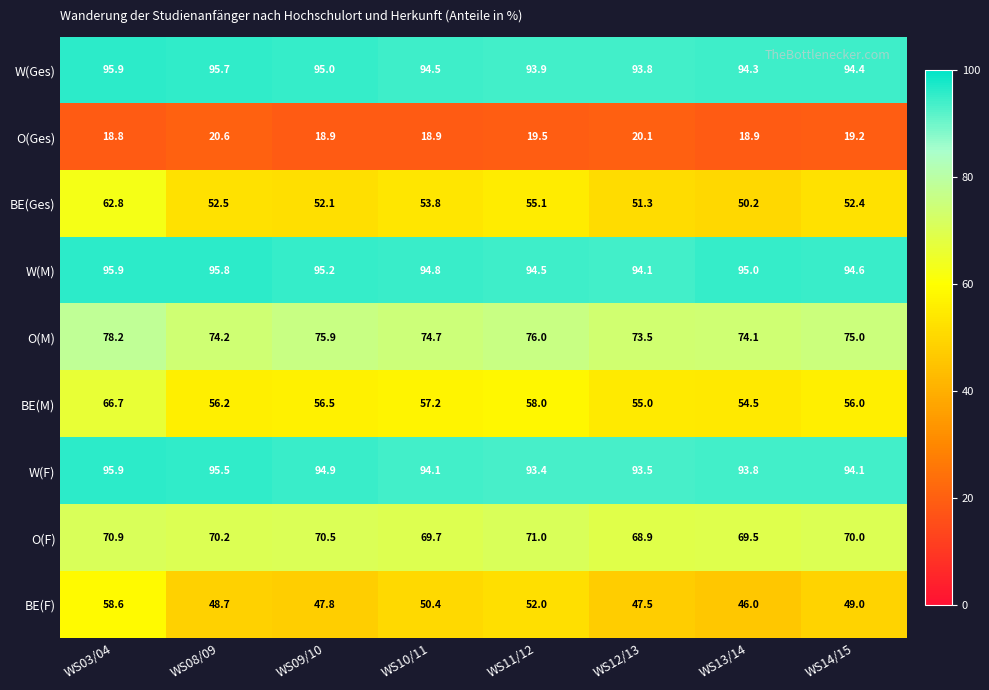

What is the difference between the highest and lowest values at WS12/13?

74.0